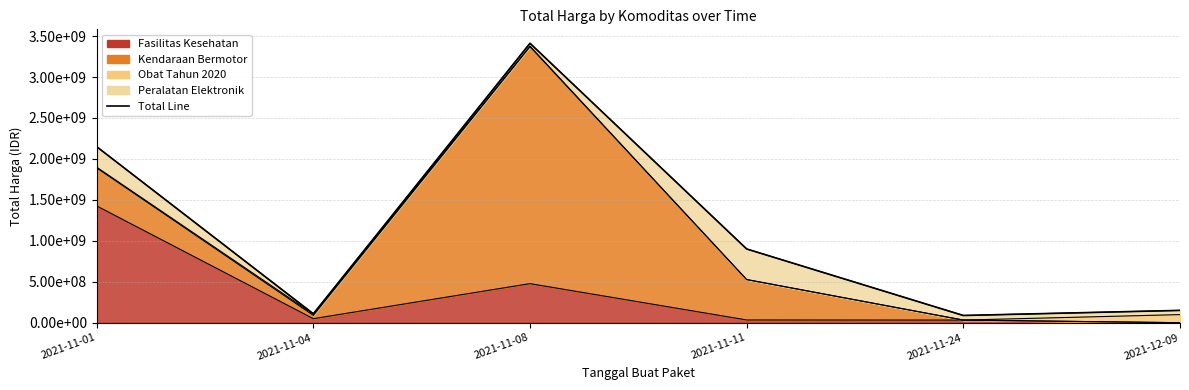

What is the label of the 3rd point from the left?

2021-11-08